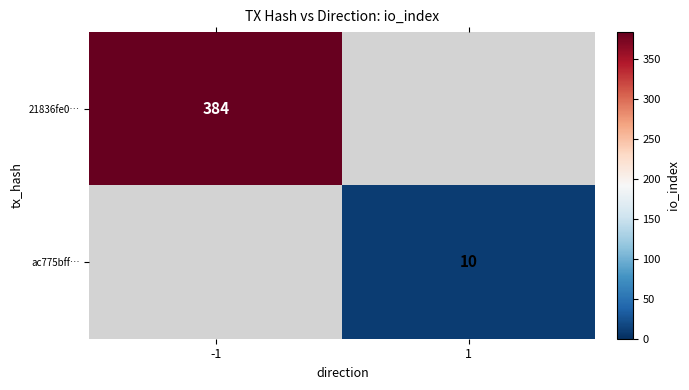

The value of 21836fe0… at -1 is 384. True or false?

True